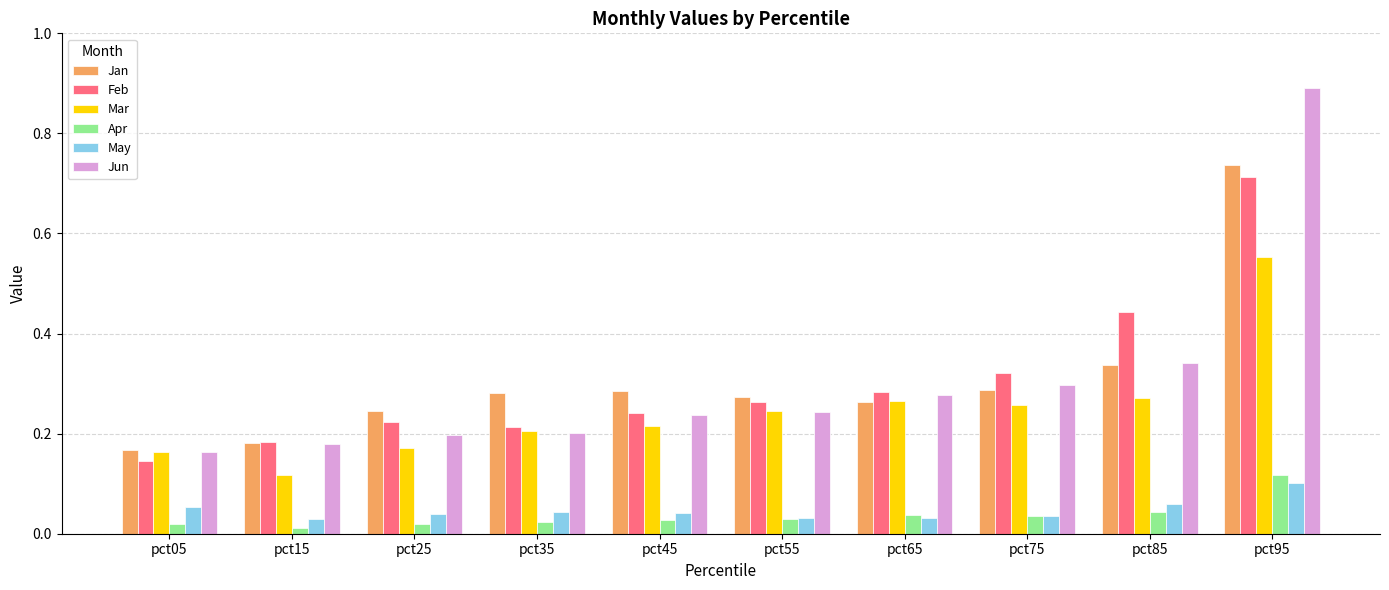

True or false: Jan has a value of 1.0 at pct95.

False